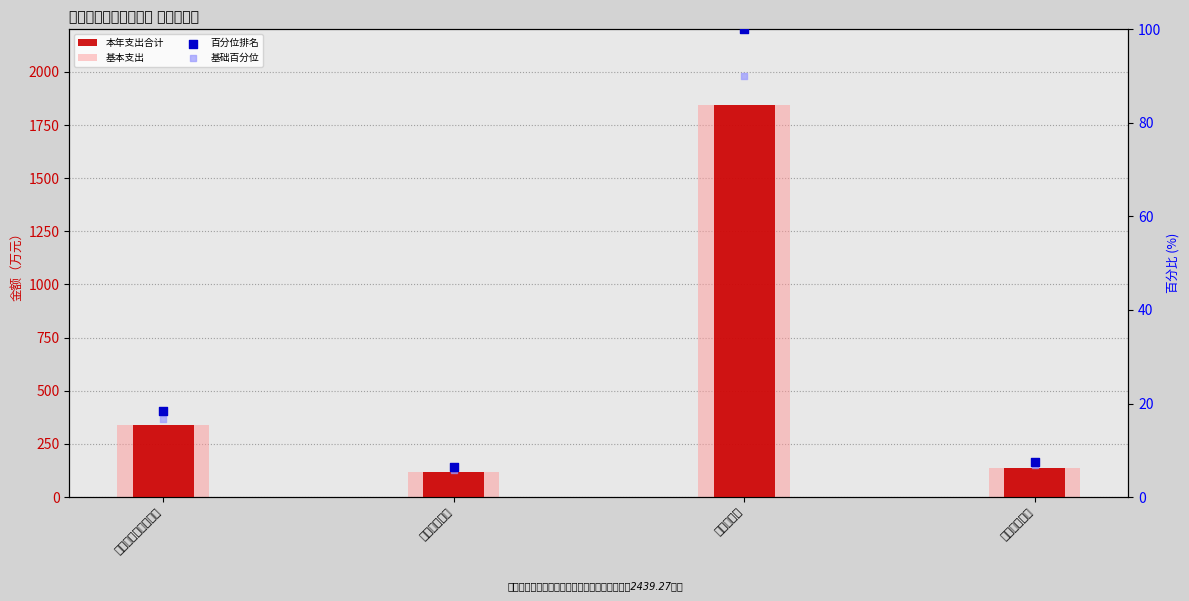

Is the value of 百分位排名 at 住房保障支出 greater than the value of 基本支出 at 社会保障和就业支出?

No